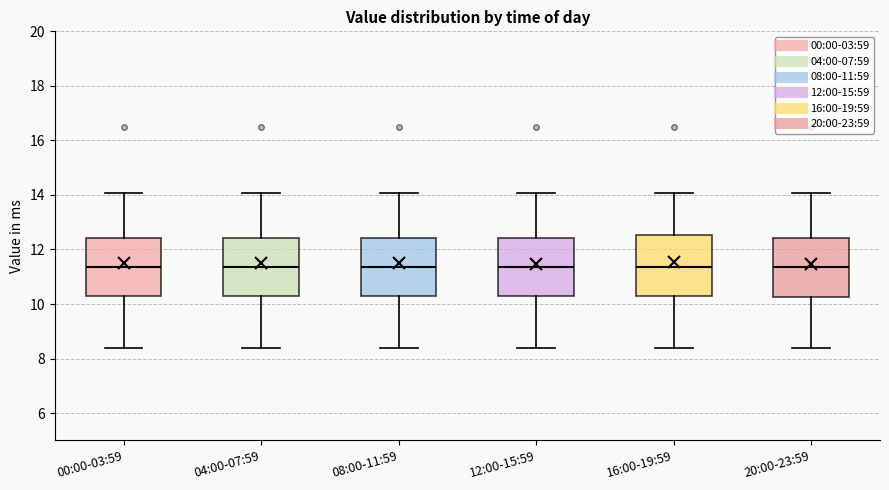

Where is the lower edge of the box for 04:00-07:59 on the y-axis? The values are not printed on the chart, so give them approximately, as read against the axis.

10.4